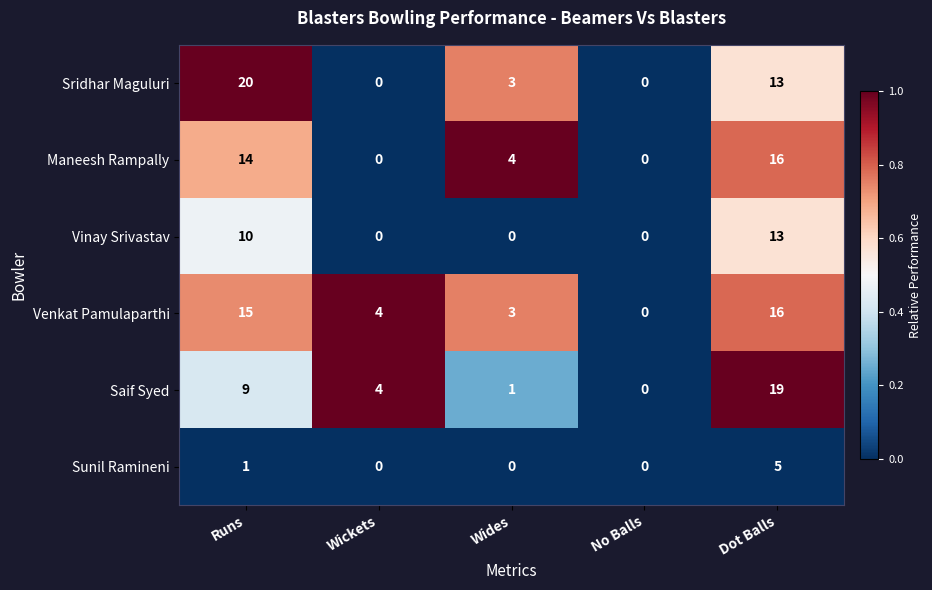

Which series has the largest total across all categories?

Venkat Pamulaparthi